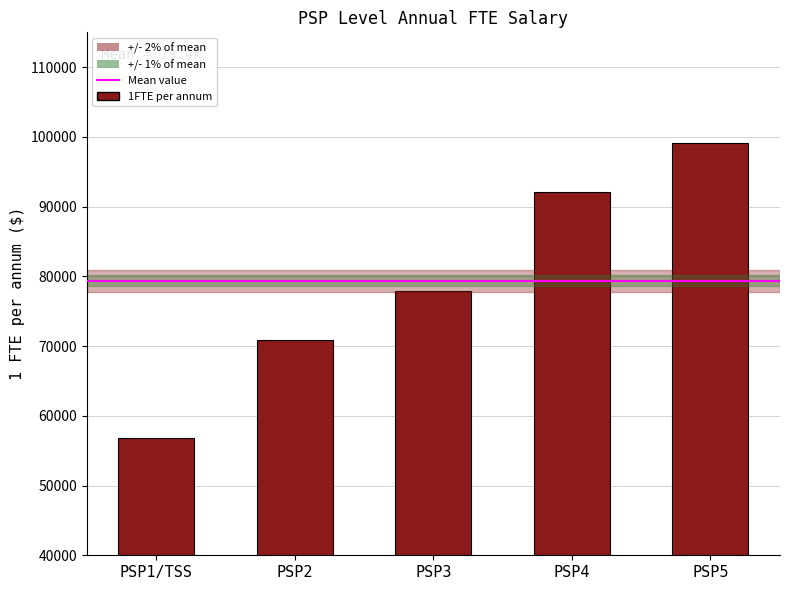

Count the values in the range 70890 to 92070.

3